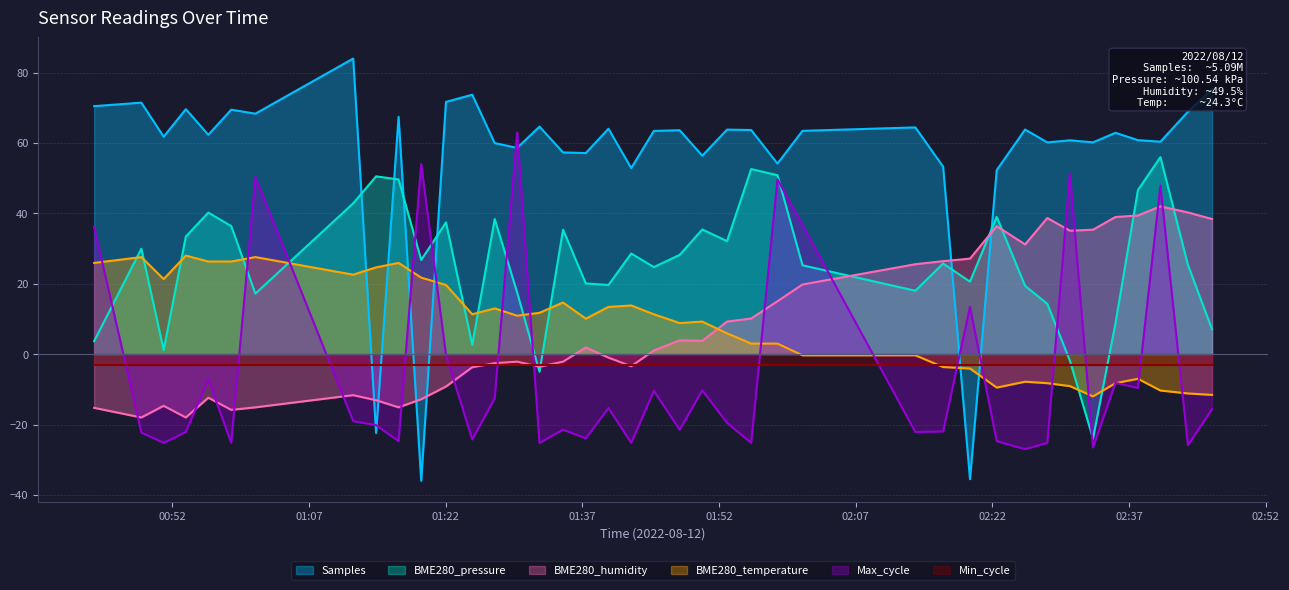

How many categories are shown in the chart?

40